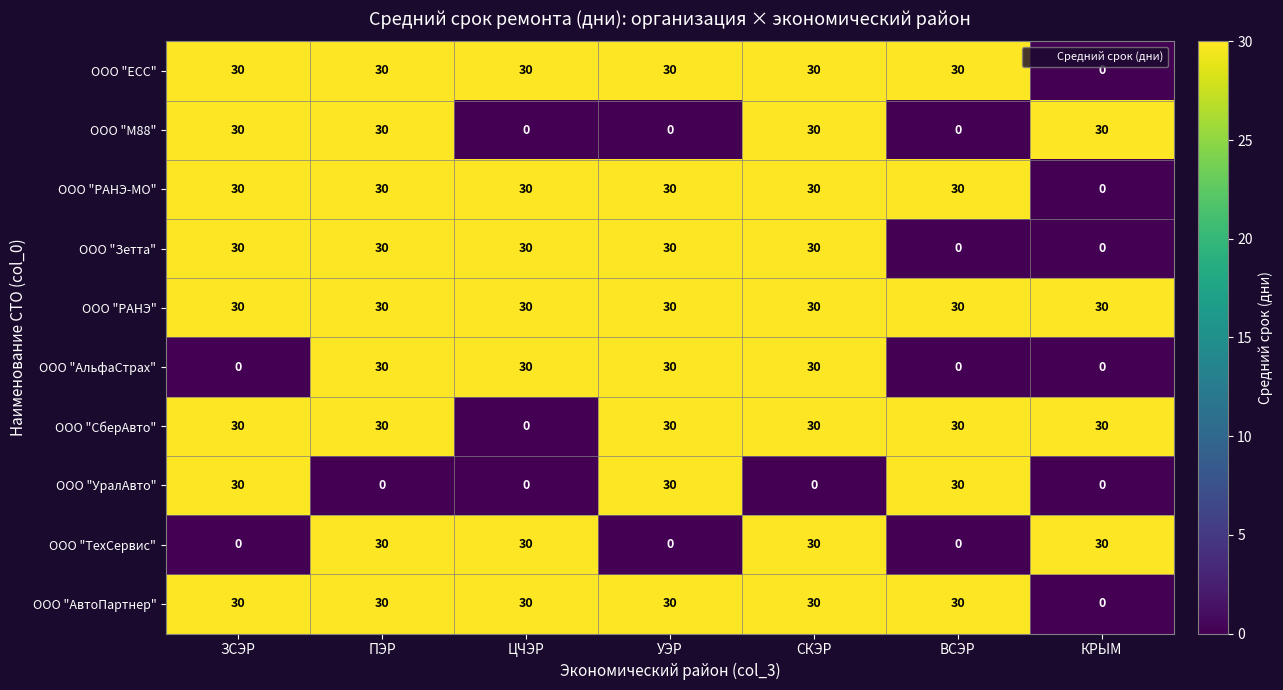

What is the total value across all series at КРЫМ?

120